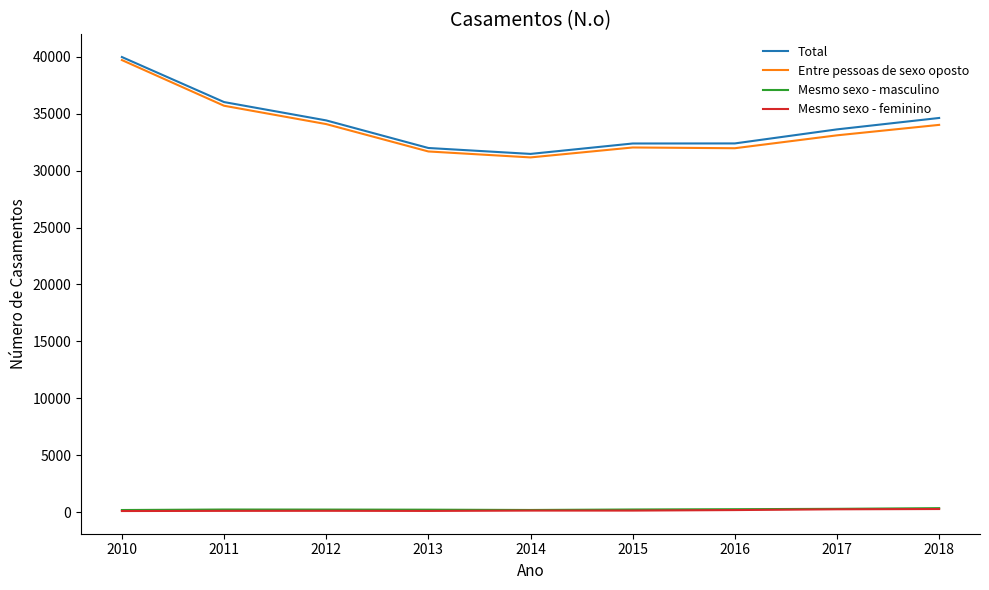

In Total, how many points are lower than both neighbors (excluding endpoints)?

1